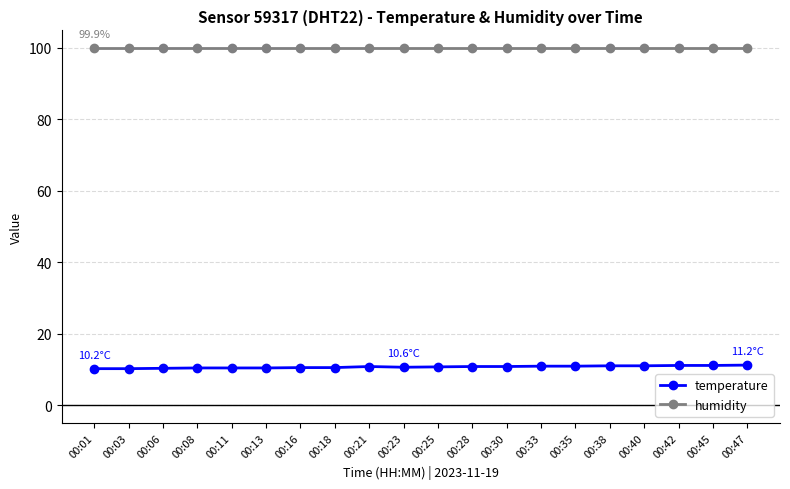

What is the value of the temperature point at the 3rd from the left?

10.3